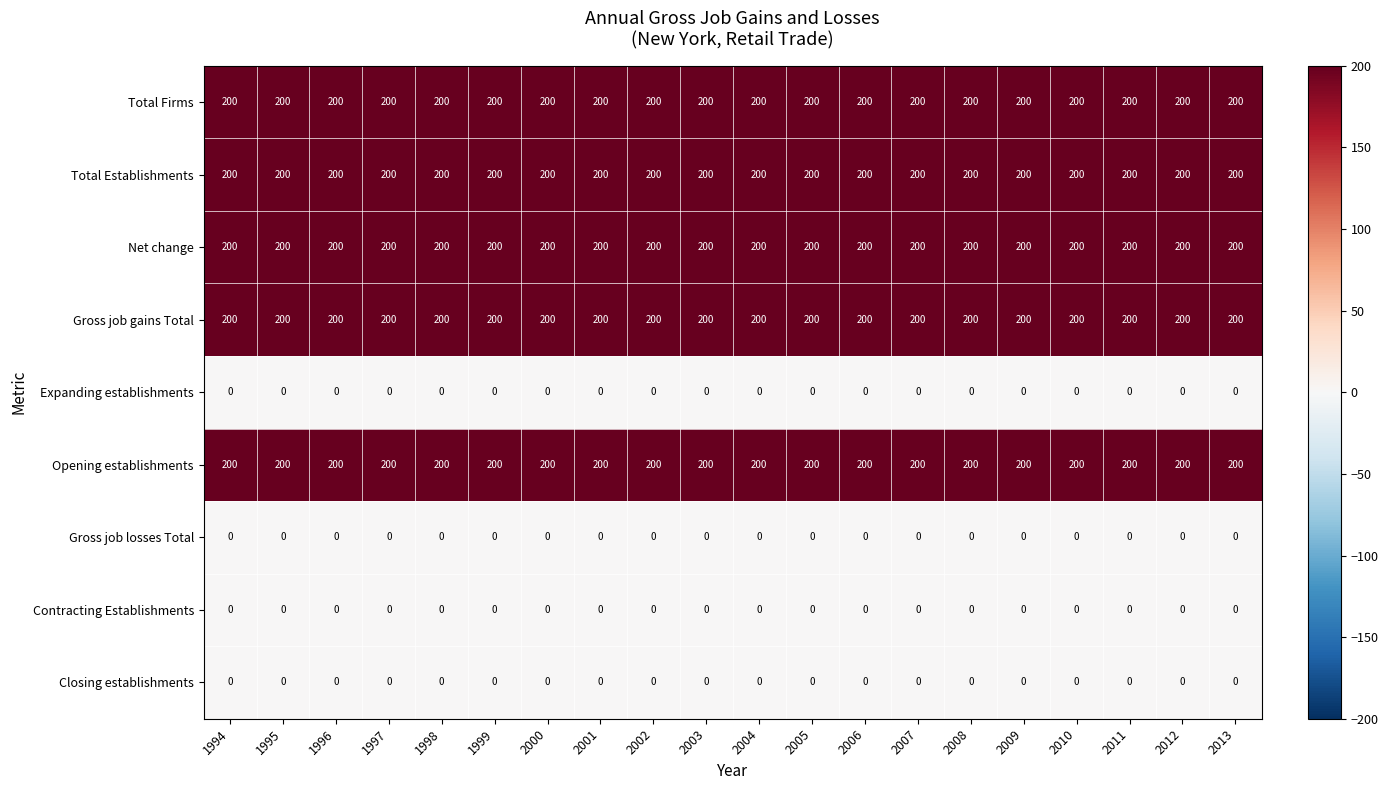

What value does the Net change series have at 2004?

200